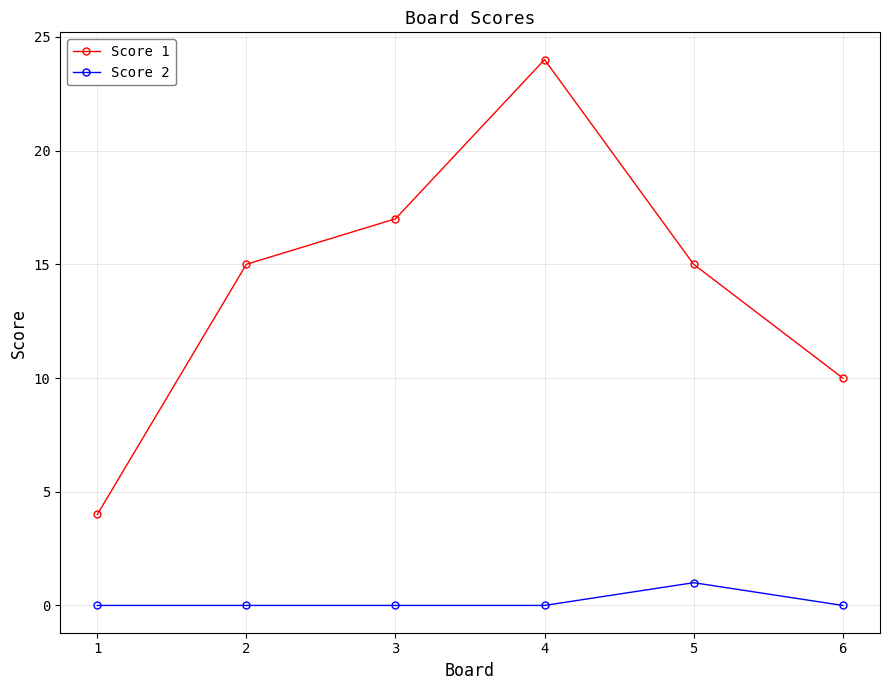

The Score 1 series shows 20 at 1. True or false?

False